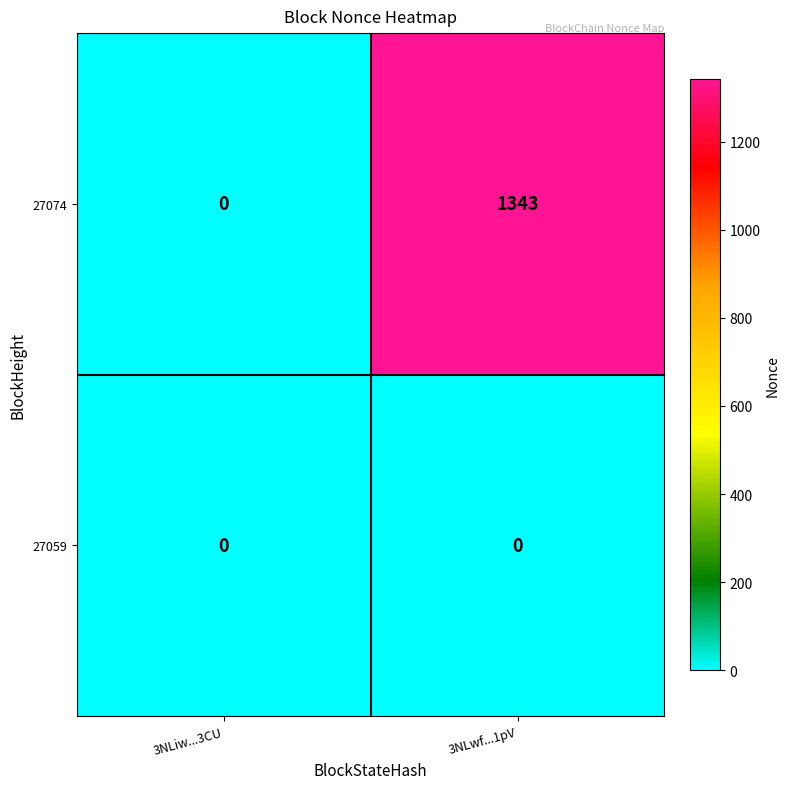

At which category is the sum across all series the highest?

3NLwf...1pV